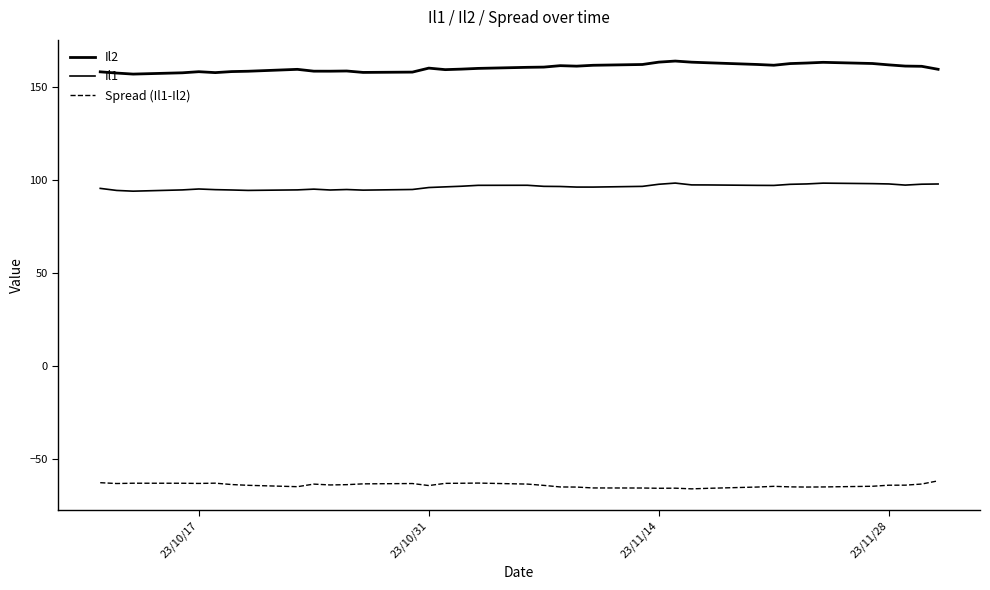

Is this an area chart (filled region under the line)?

No